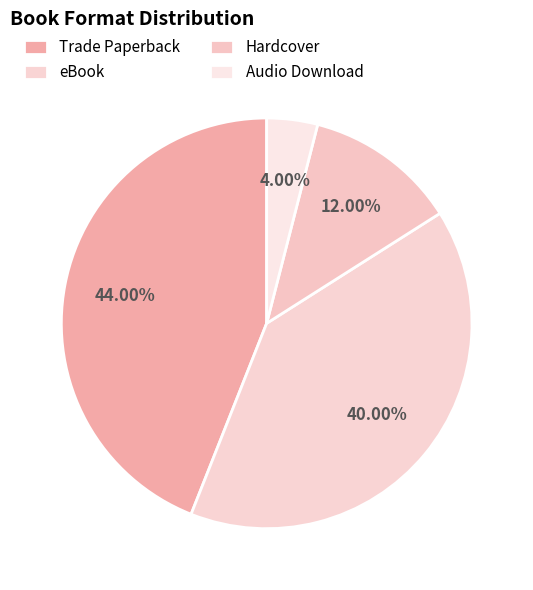

The Trade Paperback slice represents 44% of the pie. True or false?

True